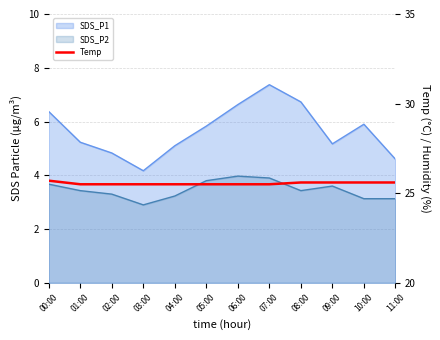

True or false: the data has more than 2 interior local peaks.

False